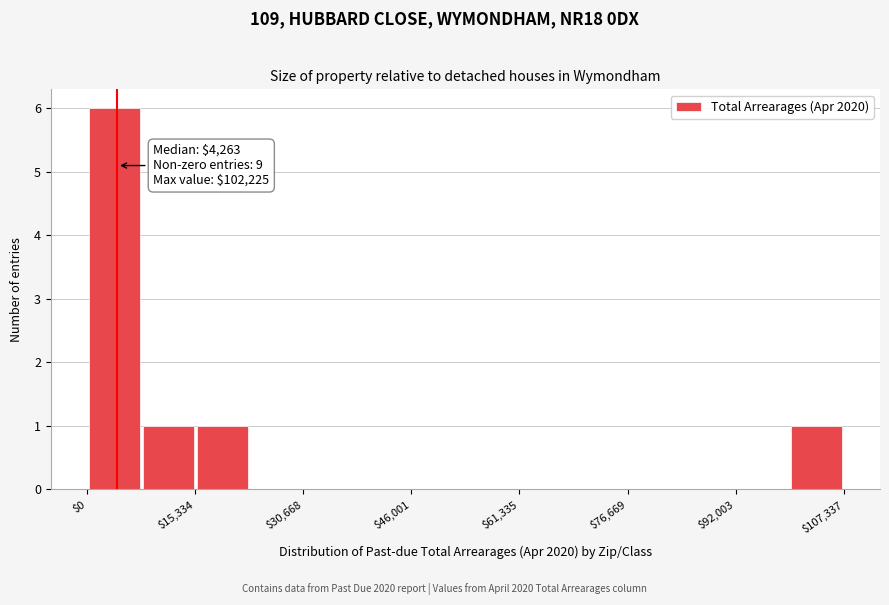

Around what value on the x-axis is the tallest bar? Give the approximate position of its centre, as read against the axis.

4000